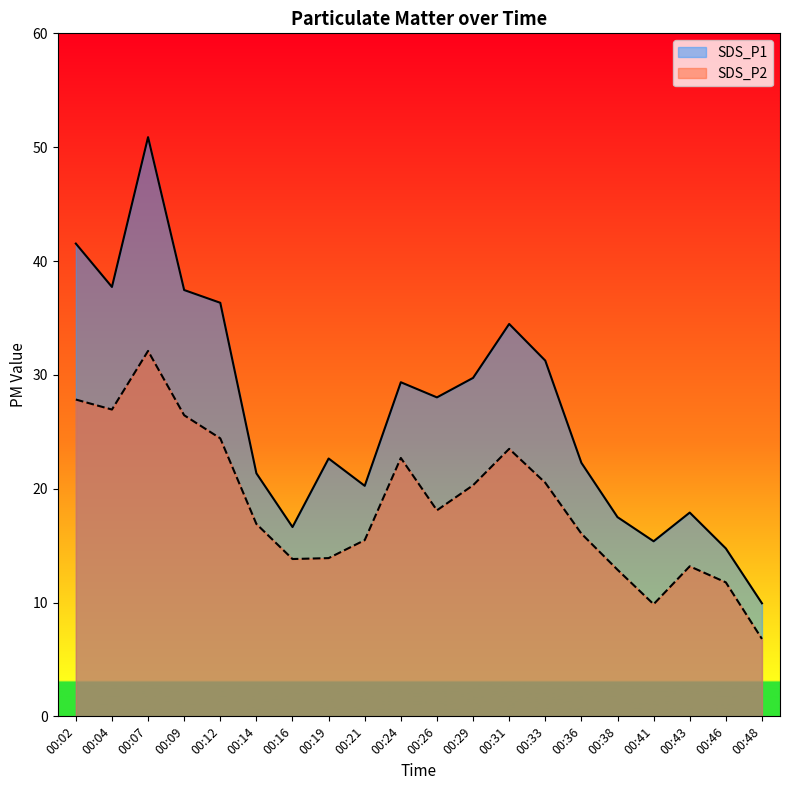

The value of SDS_P2 at 00:02 is 49.4. True or false?

False